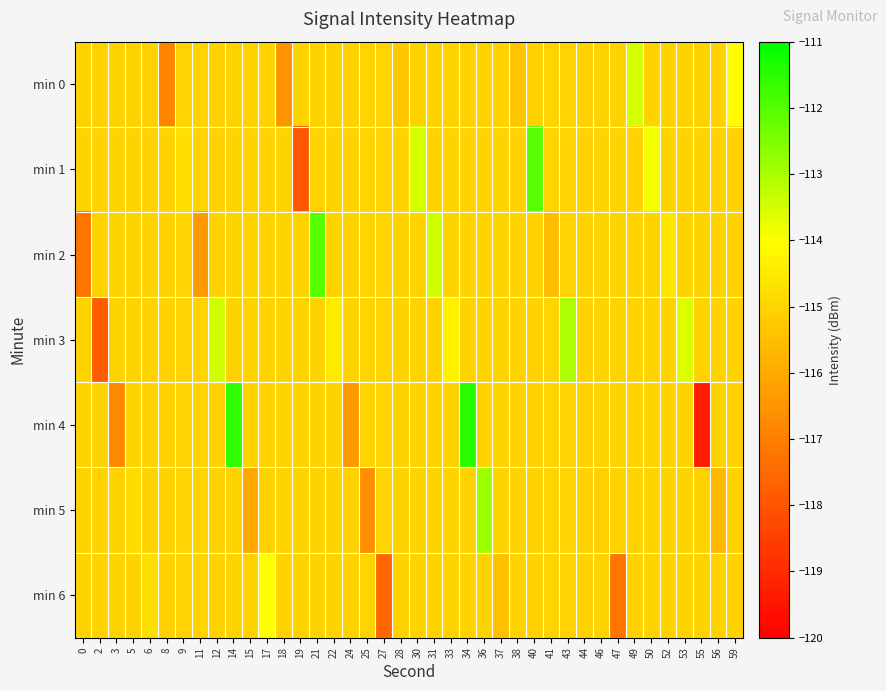

Reading left to right, extract all data points from this chart.

min 0: 0=-115.0	2=-115.0	3=-115.0	5=-115.0	6=-115.0	8=-116.9	9=-115.0	11=-115.0	12=-115.0	14=-115.0	15=-115.0	17=-115.0	18=-116.5	19=-115.0	21=-115.0	22=-115.0	24=-115.0	25=-115.0	27=-115.0	28=-115.3	30=-115.0	31=-115.0	33=-115.0	34=-115.0	36=-115.0	37=-115.0	38=-115.3	40=-115.0	41=-115.0	43=-115.0	44=-115.0	46=-115.0	47=-115.0	49=-113.5	50=-115.0	52=-115.0	53=-115.0	55=-115.0	56=-115.0	59=-114.1
min 1: 0=-115.0	2=-115.0	3=-115.0	5=-115.0	6=-115.0	8=-115.0	9=-114.7	11=-115.0	12=-115.0	14=-115.0	15=-115.0	17=-115.0	18=-115.0	19=-118.0	21=-115.0	22=-115.0	24=-115.0	25=-115.0	27=-115.0	28=-115.0	30=-113.6	31=-115.0	33=-115.0	34=-115.0	36=-115.0	37=-115.0	38=-115.0	40=-112.1	41=-115.0	43=-115.0	44=-115.0	46=-115.0	47=-115.0	49=-115.0	50=-113.9	52=-115.0	53=-115.0	55=-115.0	56=-115.0	59=-115.0
min 2: 0=-117.2	2=-115.0	3=-115.0	5=-115.0	6=-115.0	8=-115.0	9=-115.0	11=-116.4	12=-115.0	14=-115.0	15=-115.0	17=-115.0	18=-115.0	19=-115.0	21=-112.0	22=-115.0	24=-115.0	25=-115.0	27=-115.0	28=-115.0	30=-115.0	31=-113.4	33=-115.0	34=-115.0	36=-115.0	37=-115.0	38=-115.0	40=-115.0	41=-115.6	43=-115.0	44=-115.0	46=-115.0	47=-115.0	49=-115.0	50=-115.0	52=-114.6	53=-115.0	55=-115.0	56=-115.0	59=-115.0
min 3: 0=-115.0	2=-117.8	3=-115.0	5=-115.0	6=-115.0	8=-115.0	9=-115.0	11=-115.0	12=-113.4	14=-115.0	15=-115.0	17=-115.0	18=-115.0	19=-115.0	21=-115.0	22=-114.5	24=-115.0	25=-115.0	27=-115.0	28=-115.0	30=-115.0	31=-115.0	33=-114.3	34=-115.0	36=-115.0	37=-115.0	38=-115.0	40=-115.0	41=-115.0	43=-113.0	44=-115.0	46=-115.0	47=-115.0	49=-115.0	50=-115.0	52=-115.0	53=-113.6	55=-115.0	56=-115.0	59=-115.0
min 4: 0=-115.0	2=-115.0	3=-116.8	5=-115.0	6=-115.0	8=-115.0	9=-115.0	11=-115.0	12=-115.0	14=-111.5	15=-115.0	17=-115.0	18=-115.0	19=-115.0	21=-115.0	22=-115.0	24=-116.4	25=-115.0	27=-115.0	28=-115.0	30=-115.0	31=-115.0	33=-115.0	34=-111.5	36=-115.0	37=-115.0	38=-115.0	40=-115.0	41=-115.0	43=-115.0	44=-115.1	46=-115.0	47=-115.0	49=-115.0	50=-115.0	52=-115.0	53=-115.0	55=-119.4	56=-115.0	59=-115.0
min 5: 0=-115.0	2=-115.0	3=-115.0	5=-114.8	6=-115.0	8=-115.0	9=-115.0	11=-115.0	12=-115.0	14=-115.0	15=-116.0	17=-115.0	18=-115.0	19=-115.0	21=-115.0	22=-115.0	24=-115.0	25=-116.7	27=-115.0	28=-115.0	30=-115.0	31=-115.0	33=-115.0	34=-115.0	36=-112.8	37=-115.0	38=-115.0	40=-115.0	41=-115.0	43=-115.0	44=-115.0	46=-115.1	47=-115.0	49=-115.0	50=-115.0	52=-115.0	53=-115.0	55=-115.0	56=-115.7	59=-115.0
min 6: 0=-115.0	2=-115.0	3=-115.0	5=-115.0	6=-114.8	8=-115.0	9=-115.0	11=-115.0	12=-115.0	14=-115.0	15=-115.0	17=-114.0	18=-115.0	19=-115.0	21=-115.0	22=-115.0	24=-115.0	25=-115.0	27=-117.6	28=-115.0	30=-115.0	31=-115.0	33=-115.0	34=-115.0	36=-115.0	37=-115.5	38=-115.0	40=-115.0	41=-115.0	43=-115.0	44=-115.0	46=-115.0	47=-117.2	49=-115.0	50=-115.0	52=-115.0	53=-115.0	55=-115.0	56=-115.0	59=-115.0